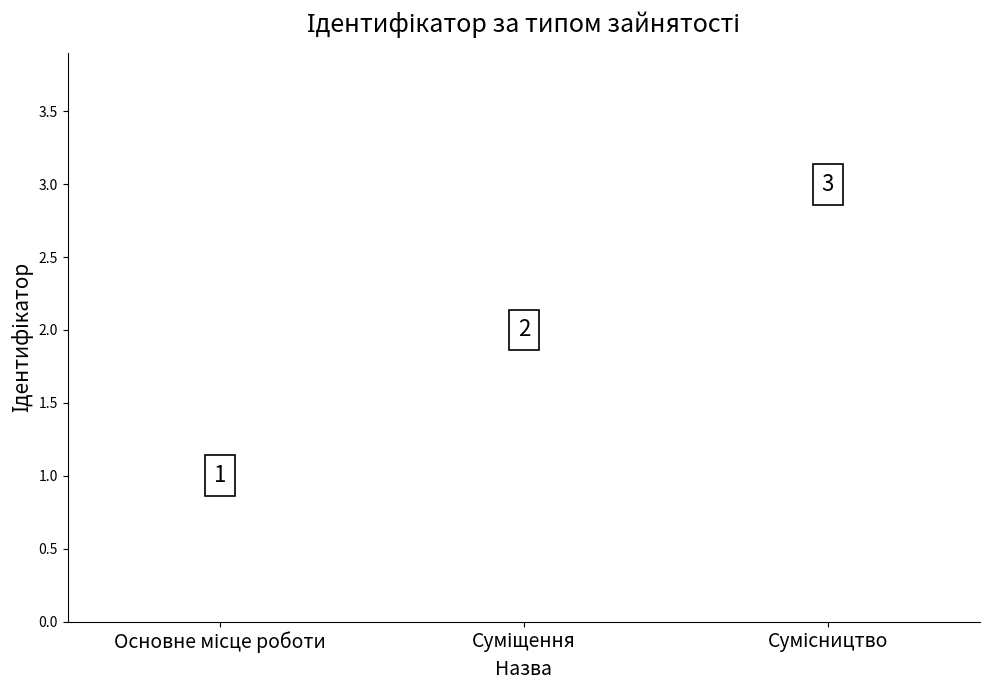

What is the ratio of the value at Сумісництво to the value at Суміщення?

1.5